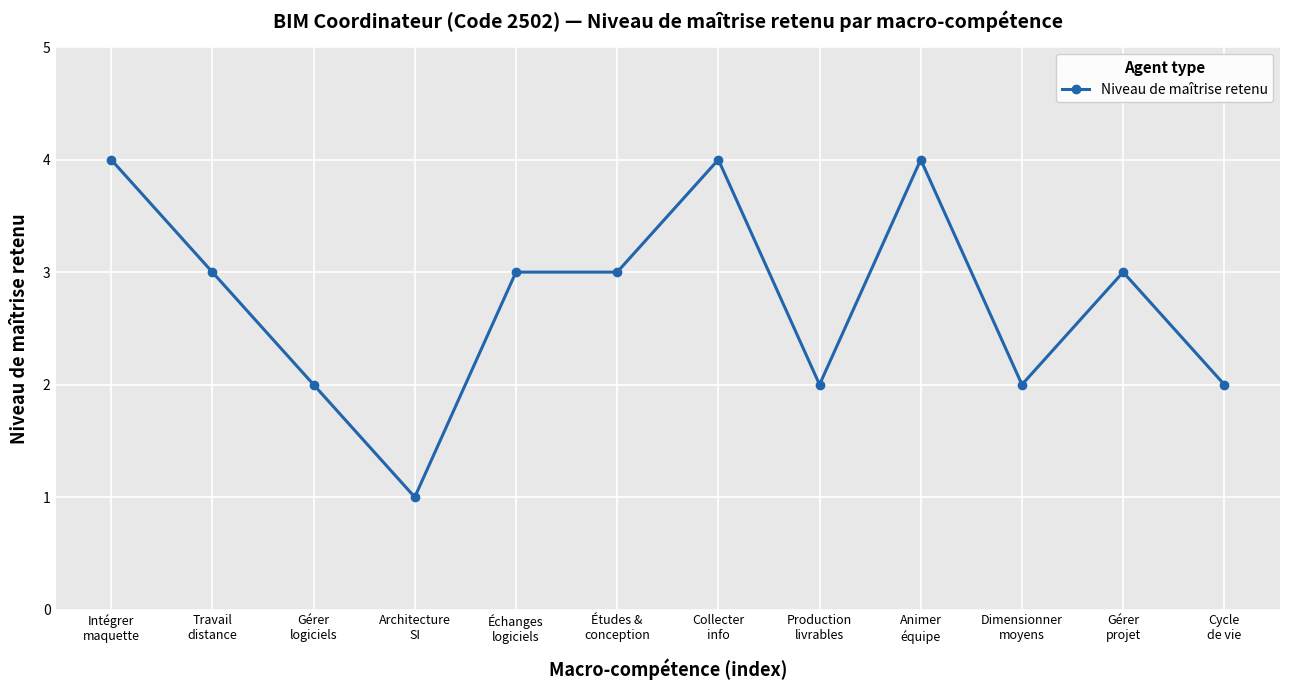

What is the ratio of the value at Architecture
SI to the value at Échanges
logiciels?

0.3